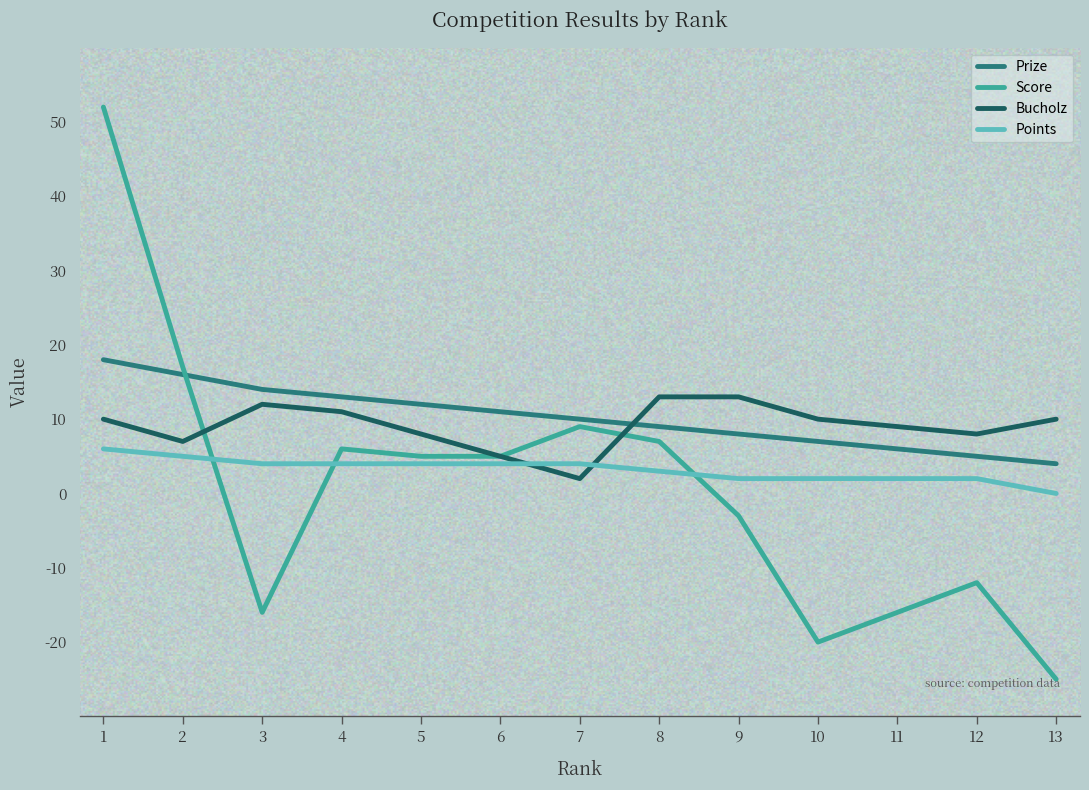

What are all the series names shown in the legend?

Prize, Score, Bucholz, Points